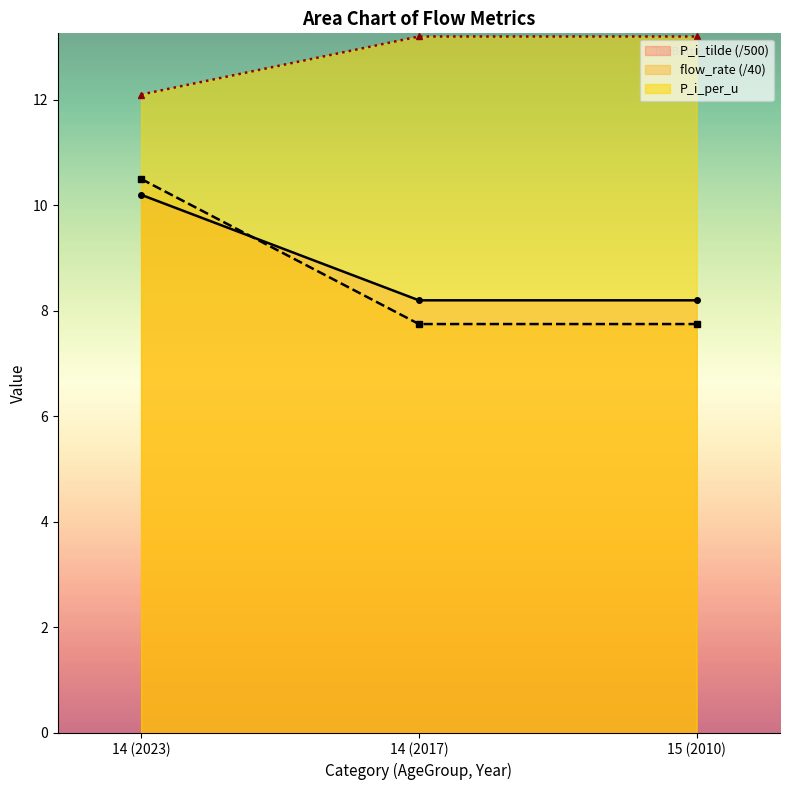

How many data points in P_i_tilde are above 13?

2